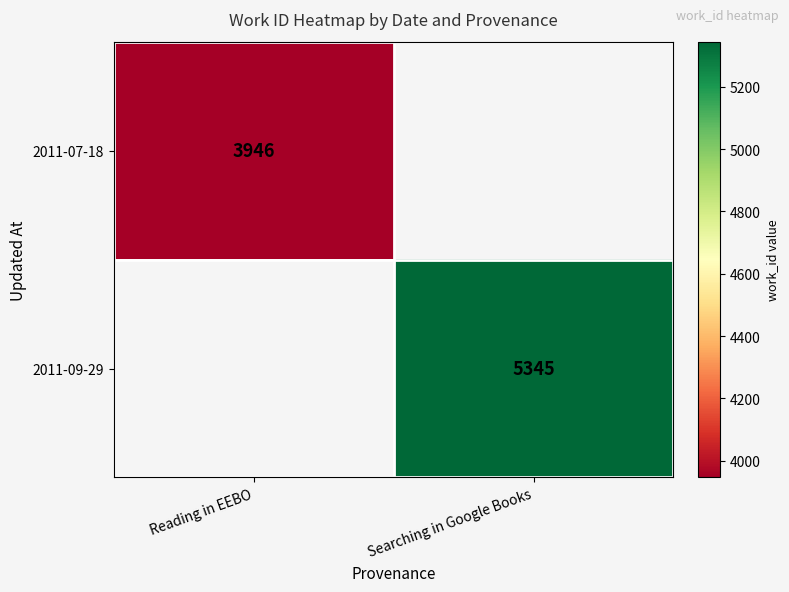

True or false: 2011-09-29 has a value of 5345 at Searching in Google Books.

True